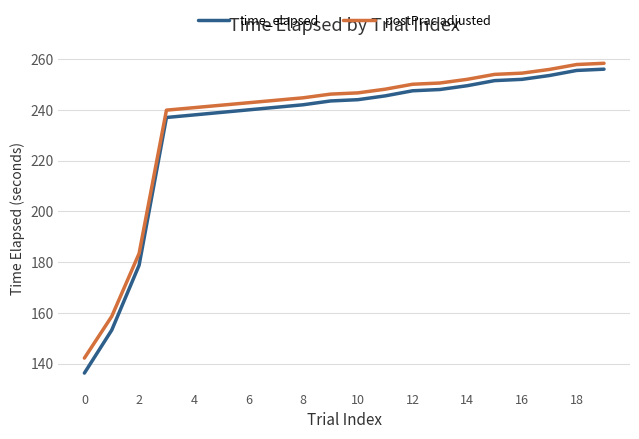

What is the difference between the second highest and minimum values in the postPrac adjusted series?

115.7